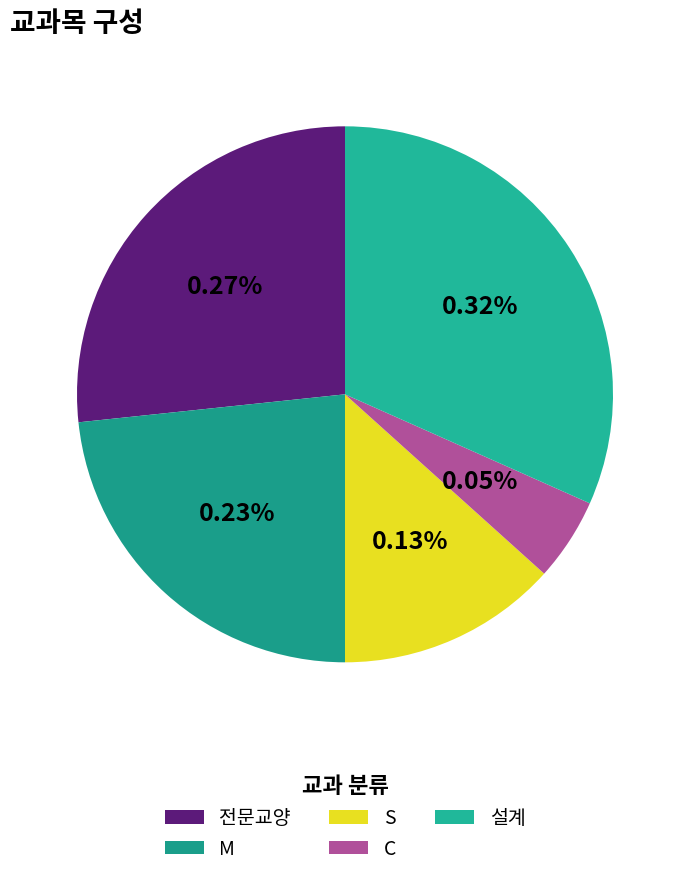

To the nearest percent, what percentage of the pie is 설계?

32%